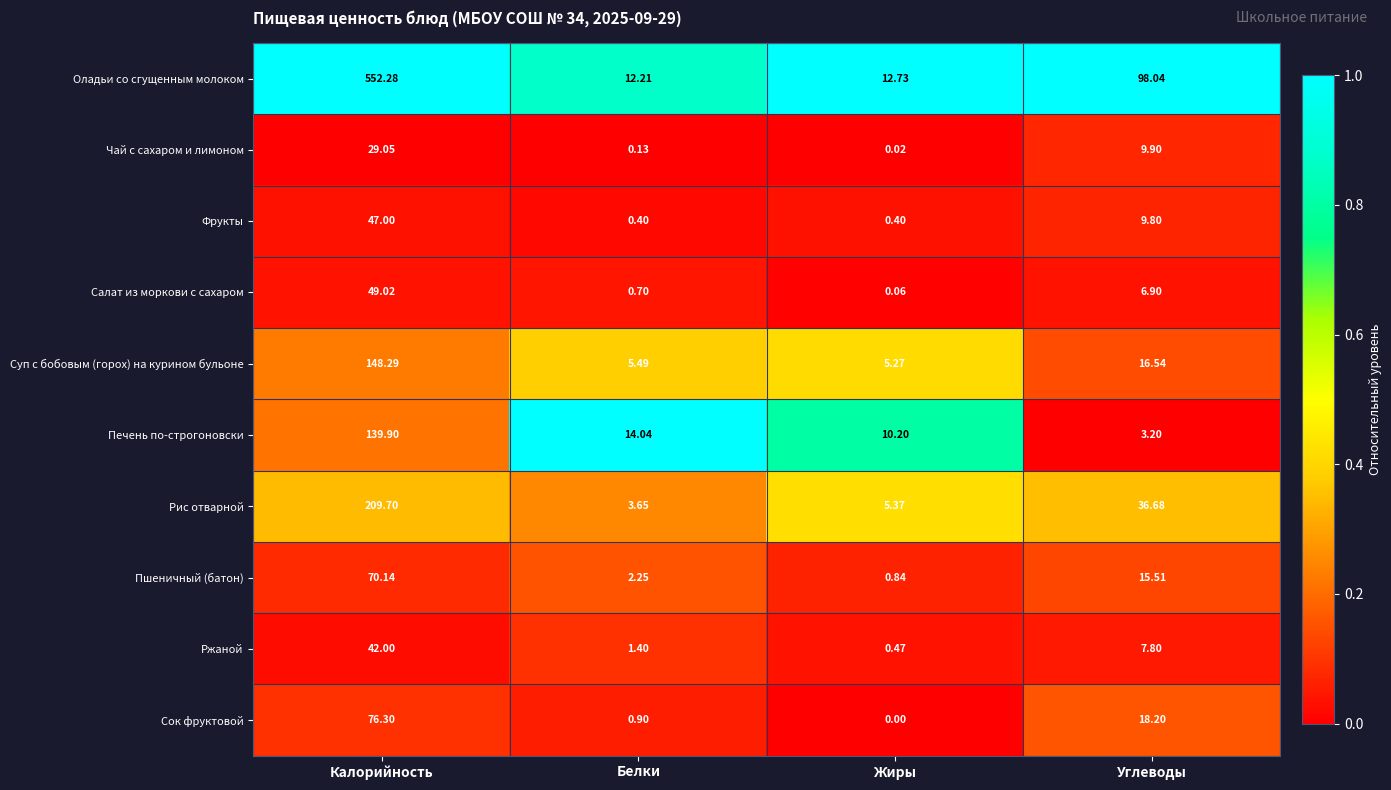

Rank the series by their maximum value, from highest to lowest.

Оладьи со сгущенным молоком, Рис отварной, Суп с бобовым (горох) на курином бульоне, Печень по-строгоновски, Сок фруктовой, Пшеничный (батон), Салат из моркови с сахаром, Фрукты, Ржаной, Чай с сахаром и лимоном